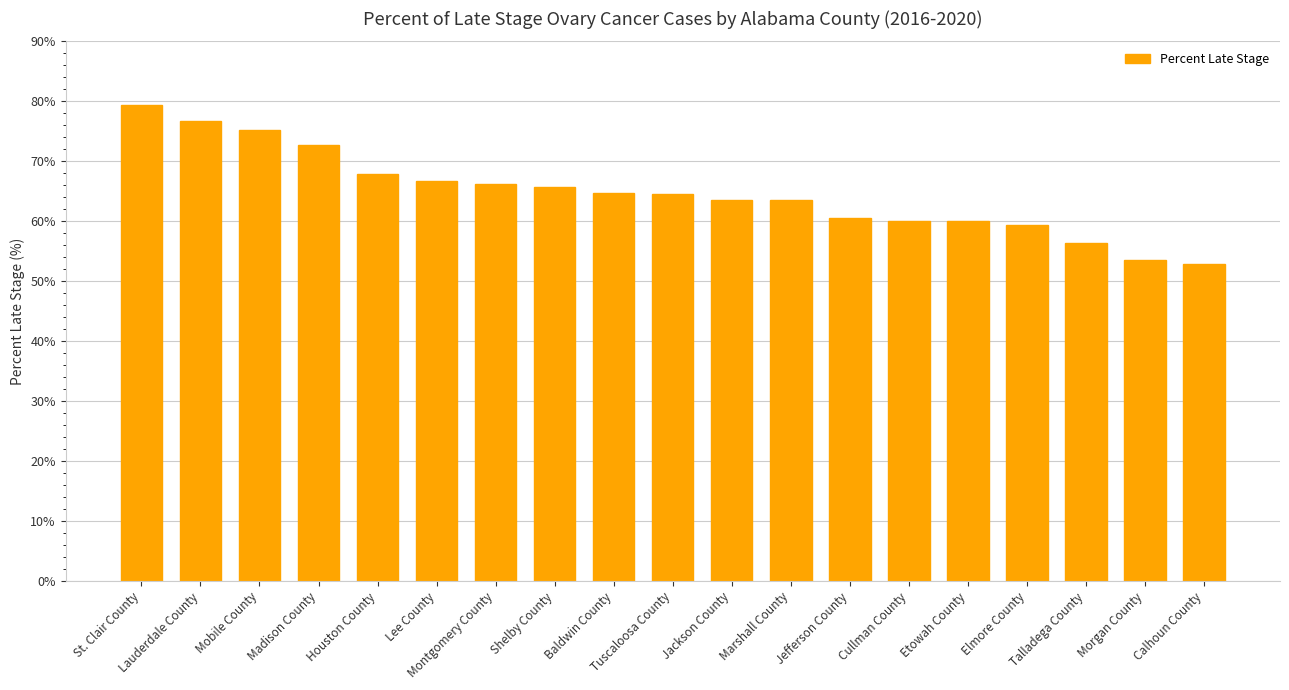

Which has a higher value, Baldwin County or Talladega County?

Baldwin County